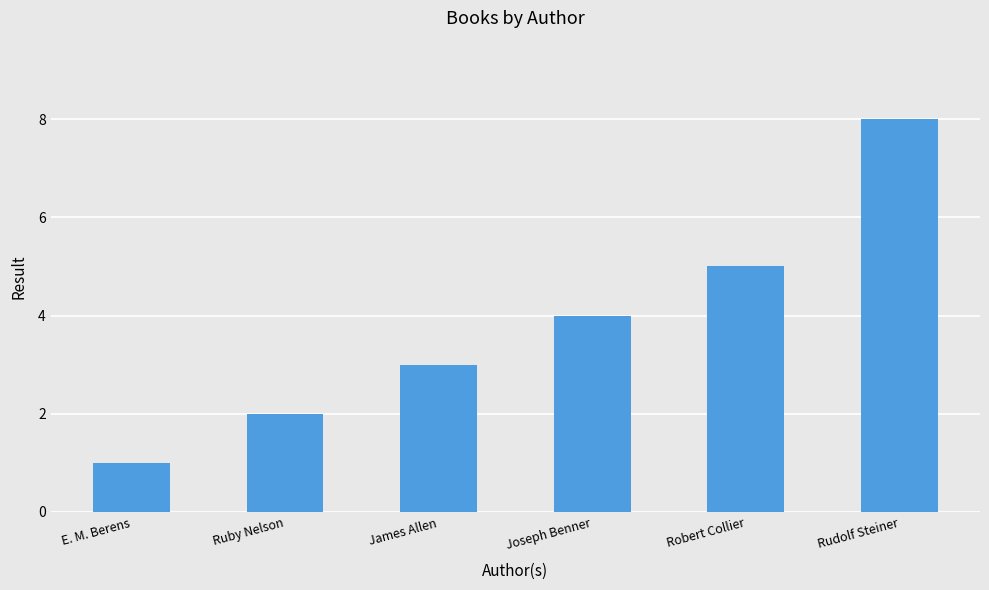

Is it true that the value at Robert Collier is 5?

True